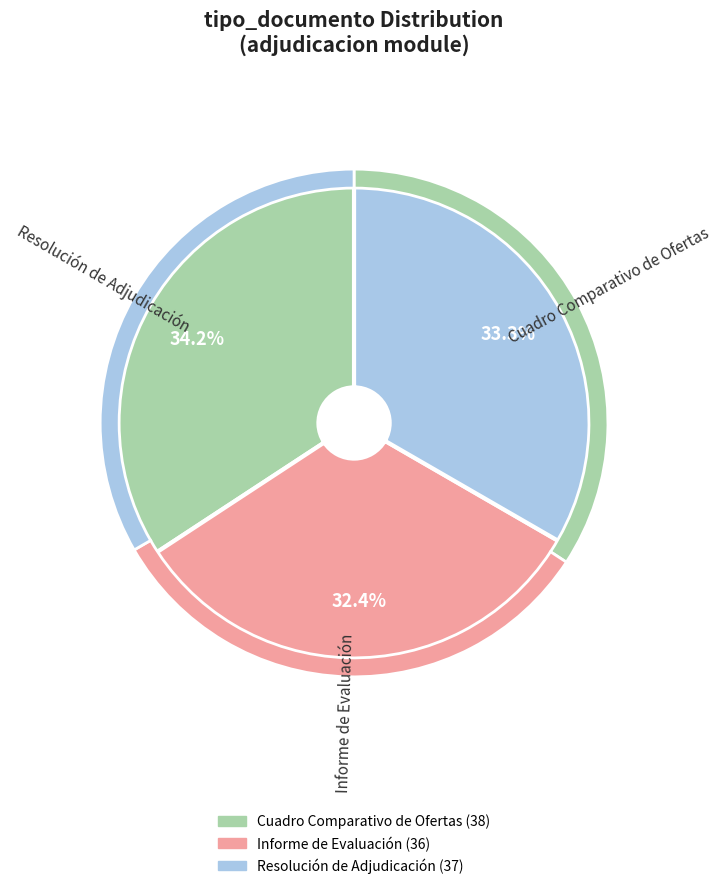

What is the ratio of the value at Cuadro Comparativo de Ofertas to the value at Informe de Evaluación?

1.1